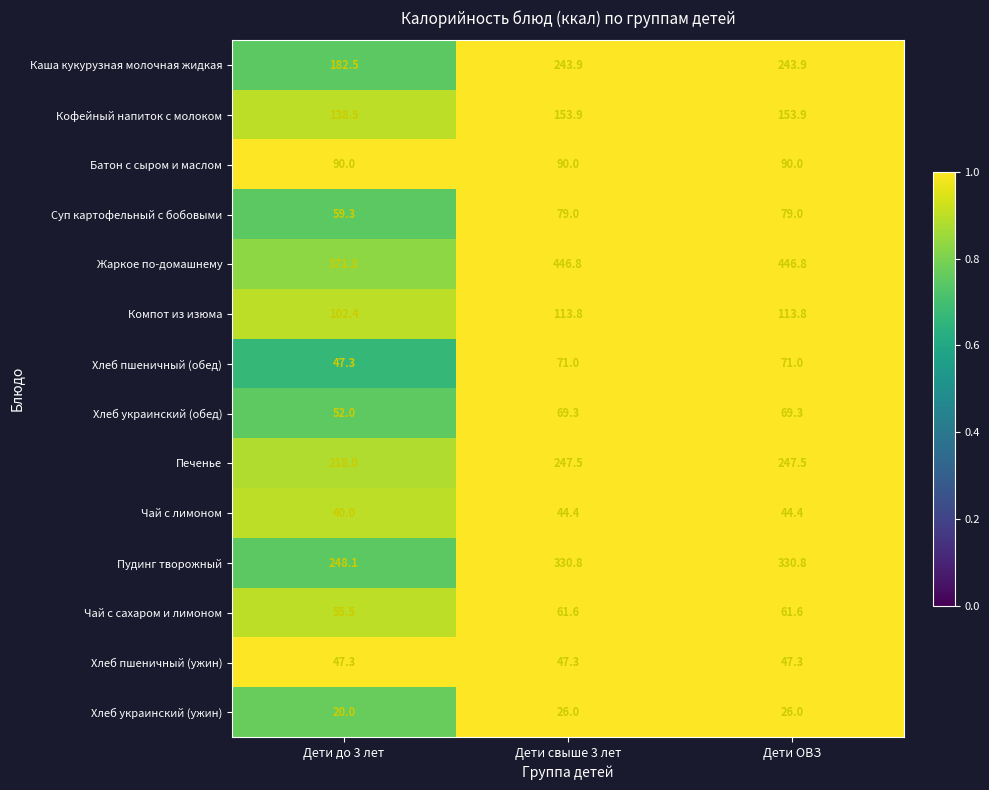

Where is Пудинг творожный nearest to the value 289?

Дети до 3 лет